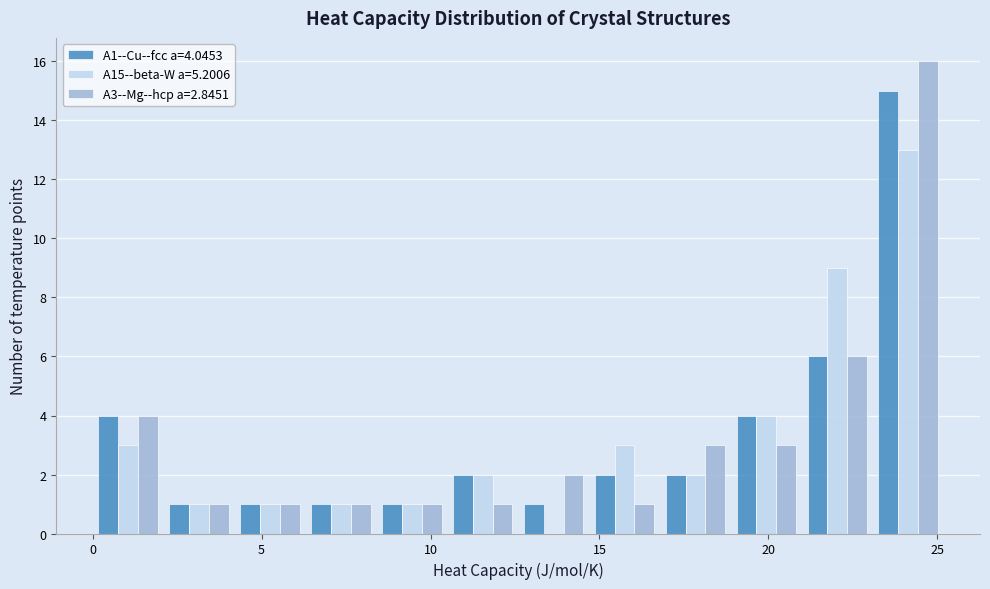

In the A15--beta-W a=5.2006 series, which range on the x-axis has the tallest bar?

23.0 to 25.0